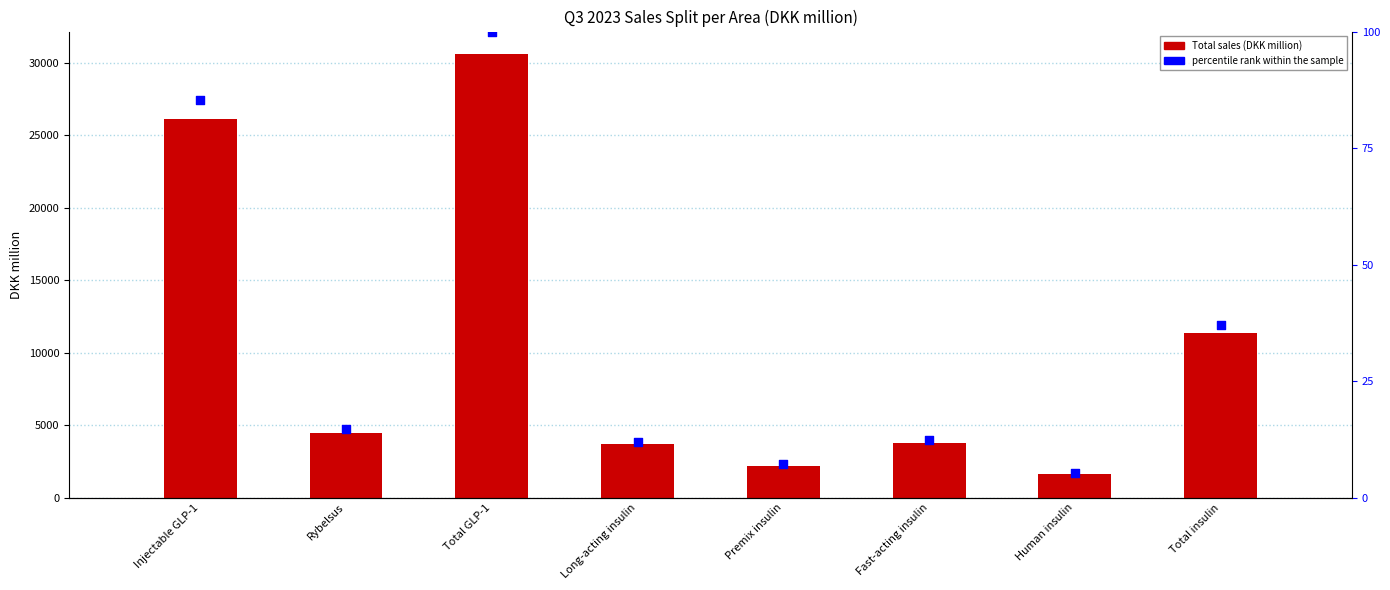

What is the total value across all series at Injectable GLP-1?

26224.3